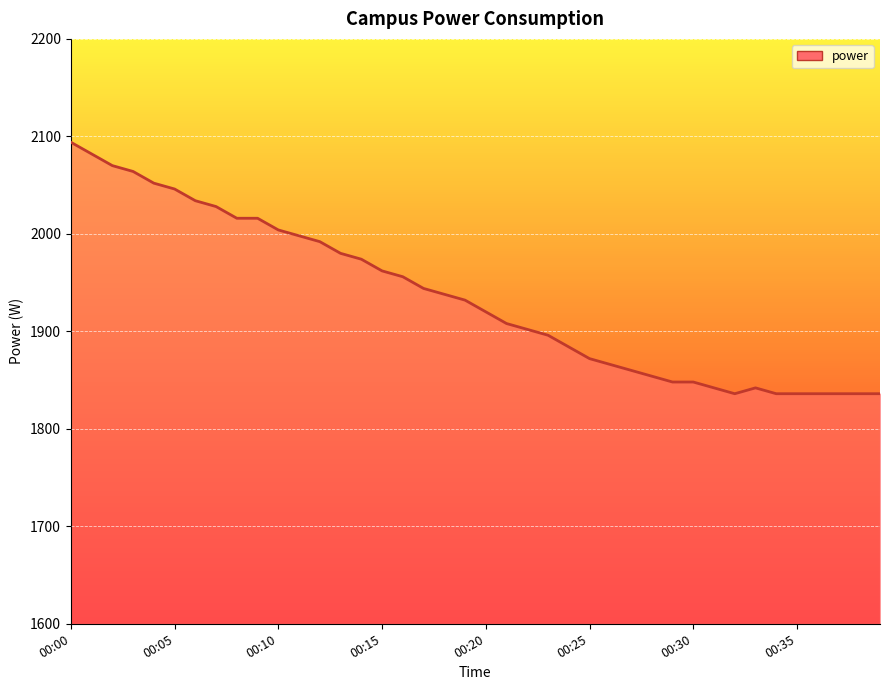

What is the maximum value shown in the chart?

2094